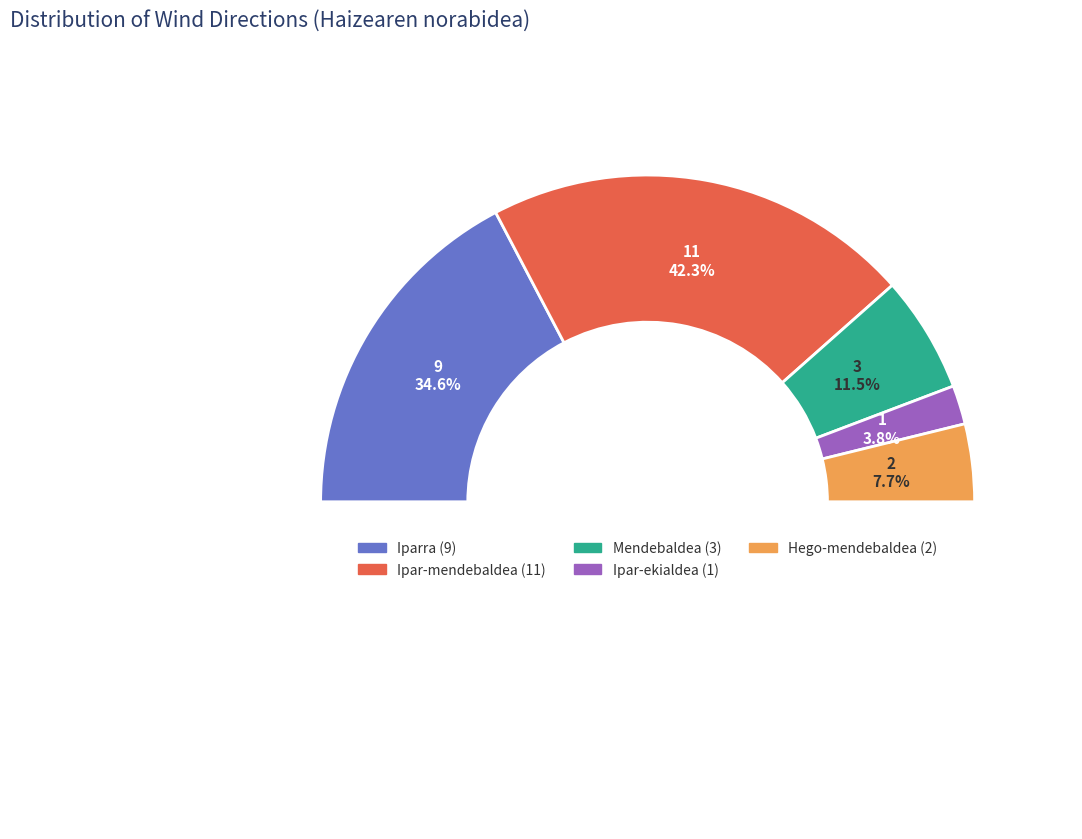

Combined, do Hego-mendebaldea and Ipar-ekialdea account for over 50%?

No